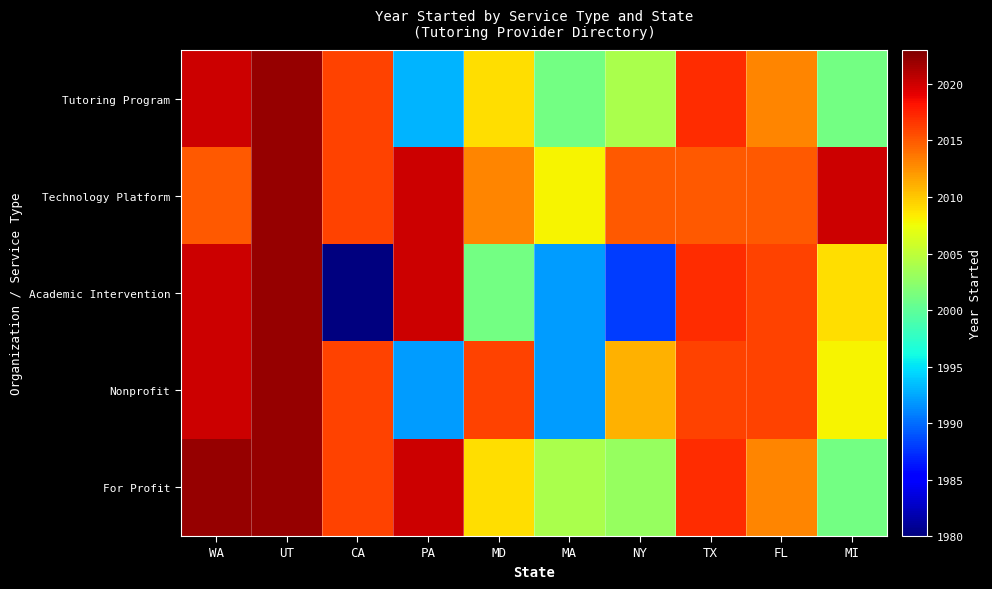

Which category has the highest value across all series?

UT